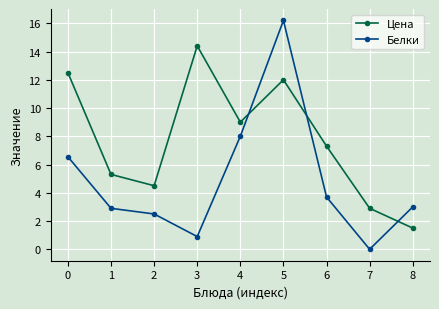

What is the total value across all series at 4?

17.0